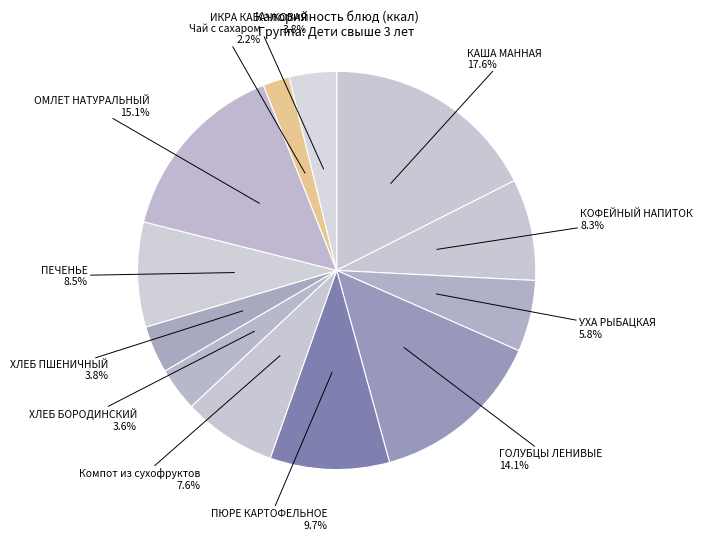

Does ПЕЧЕНЬЕ represent more than half of the total?

No